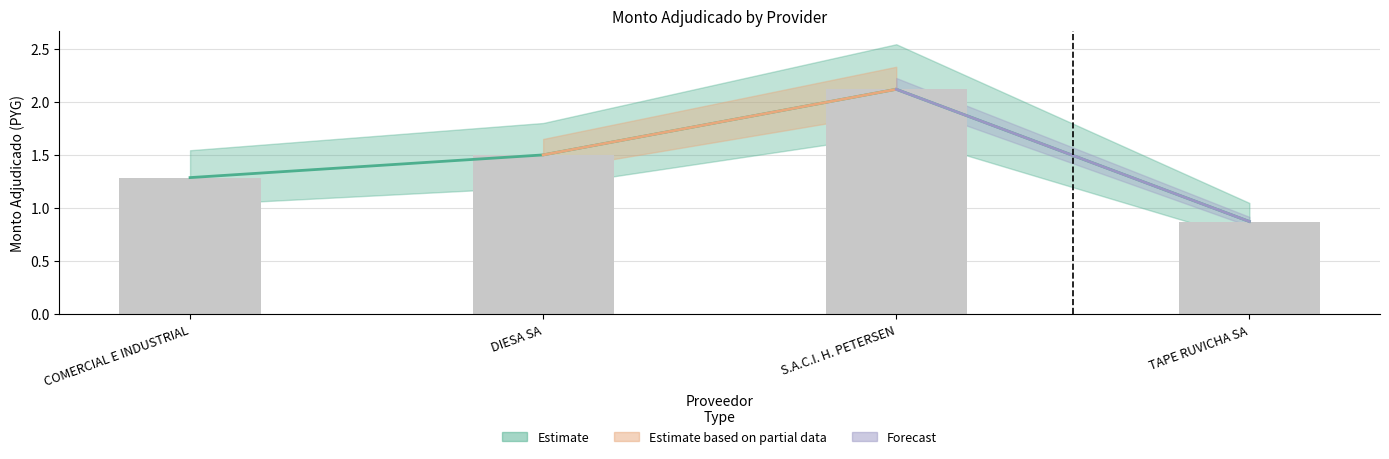

The value at S.A.C.I. H. PETERSEN is 1.3. True or false?

False